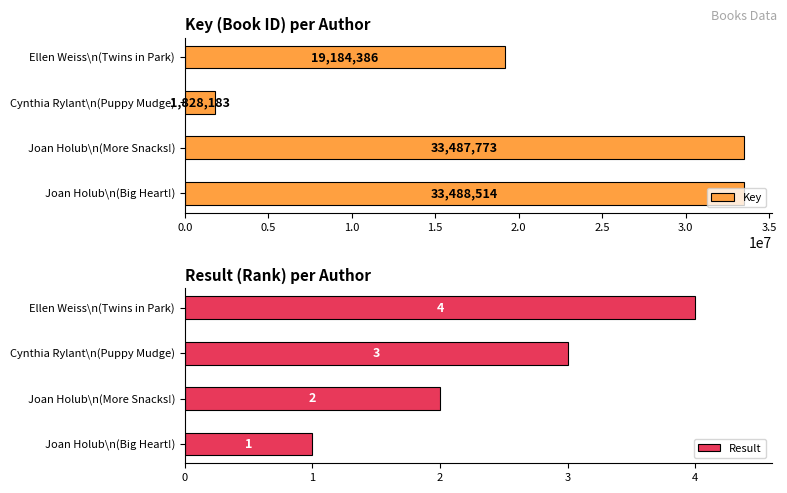

Is it true that Result equals 3 at Joan Holub (1440894)?

False